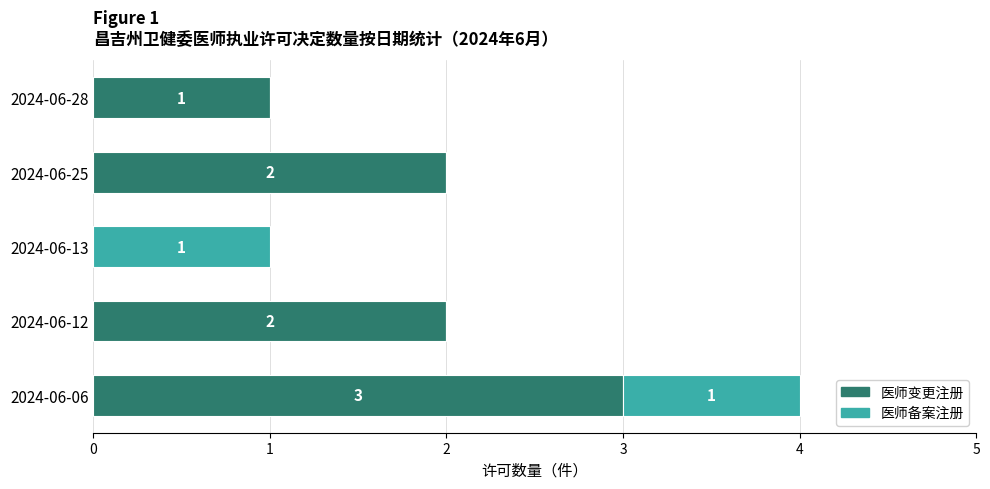

What is the highest value of the 医师变更注册 series?

3